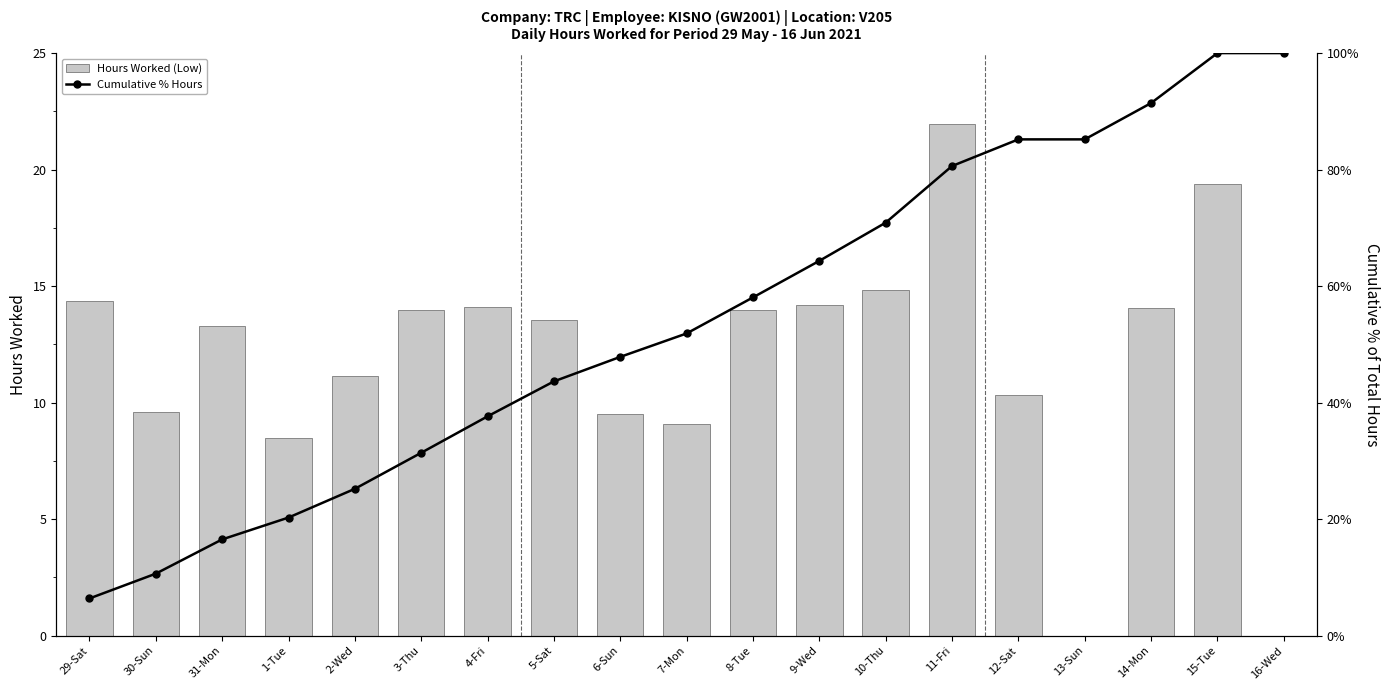

At which category is the sum across all series the highest?

11-Fri